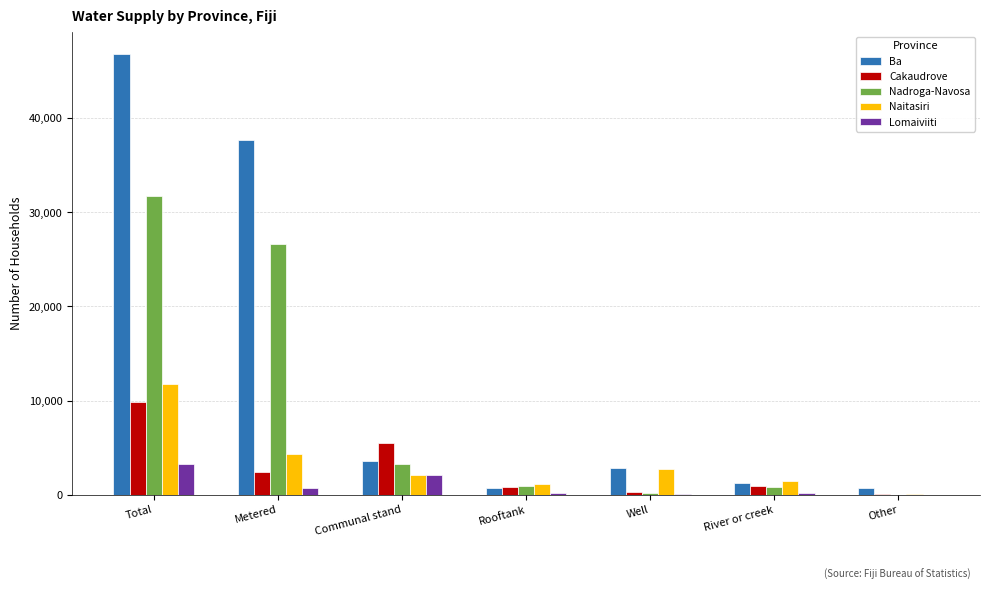

What is the difference between the Ba values at Communal stand and Other?

2892